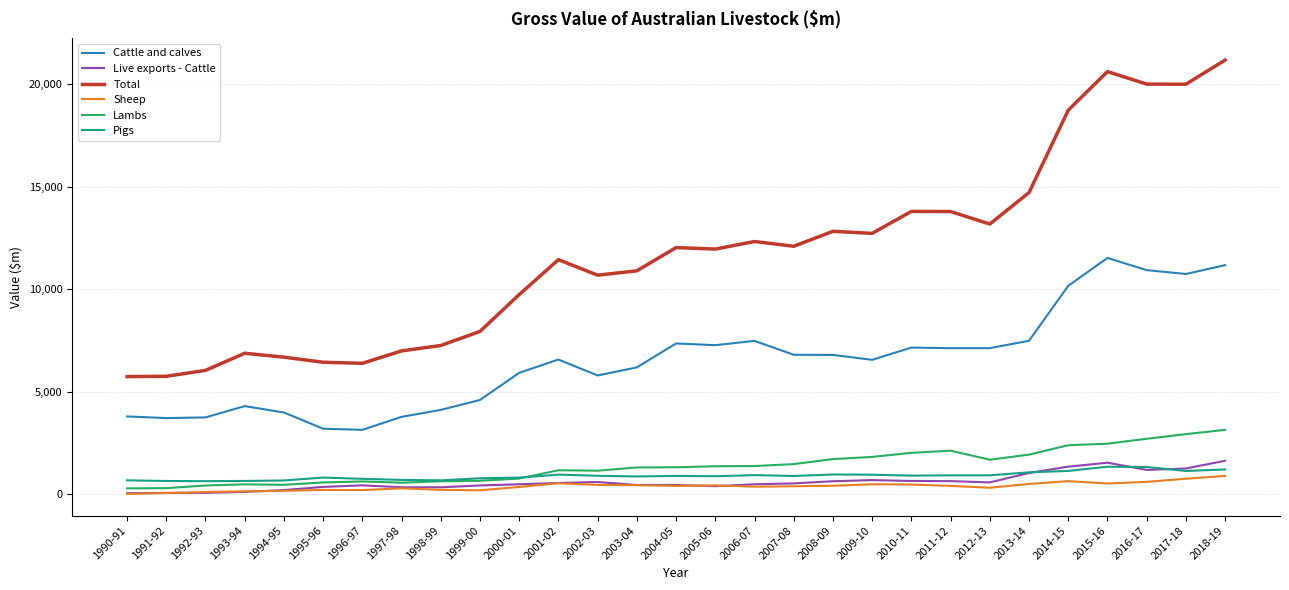

What is the difference between the Cattle and calves values at 2018-19 and 2012-13?

4047.4